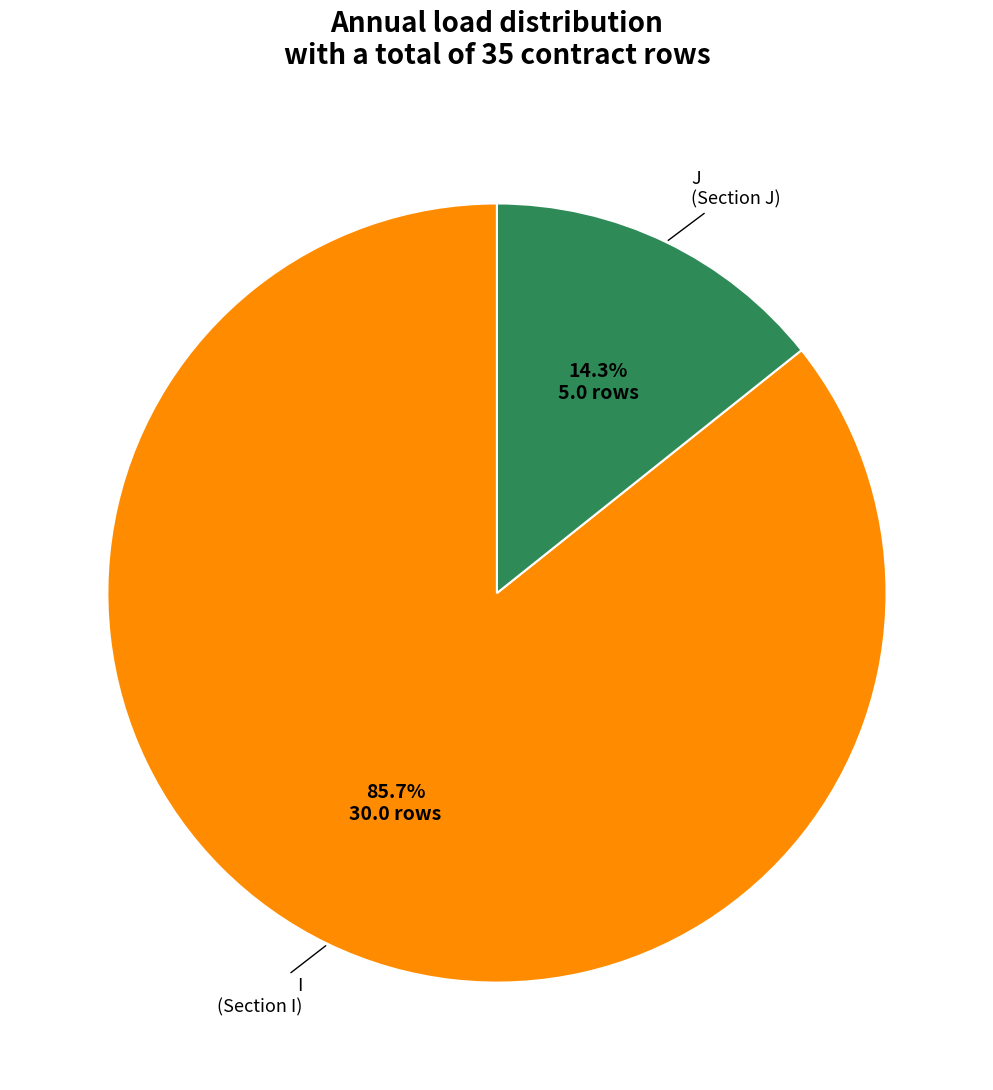

The J slice represents 14% of the pie. True or false?

True